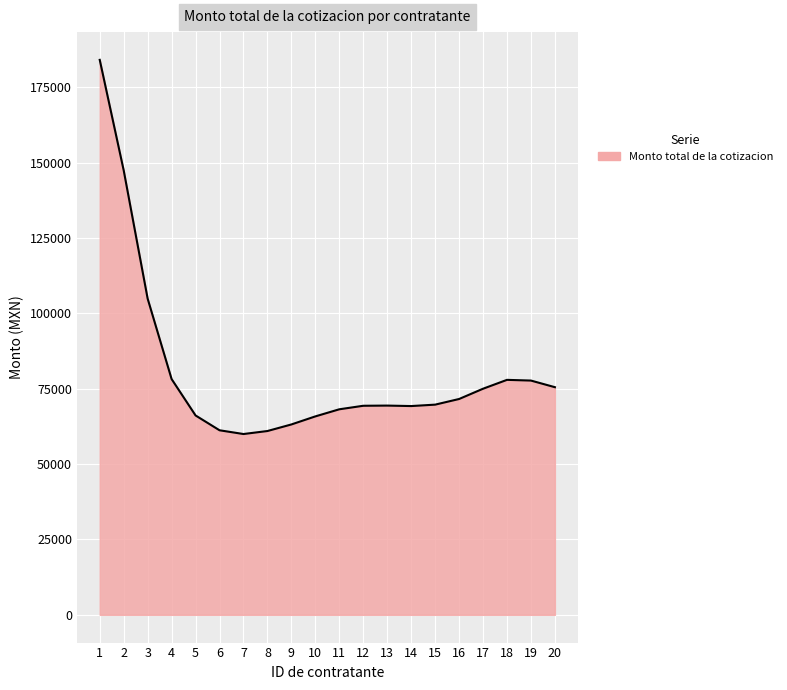

What is the sum of all values?

1616101.4